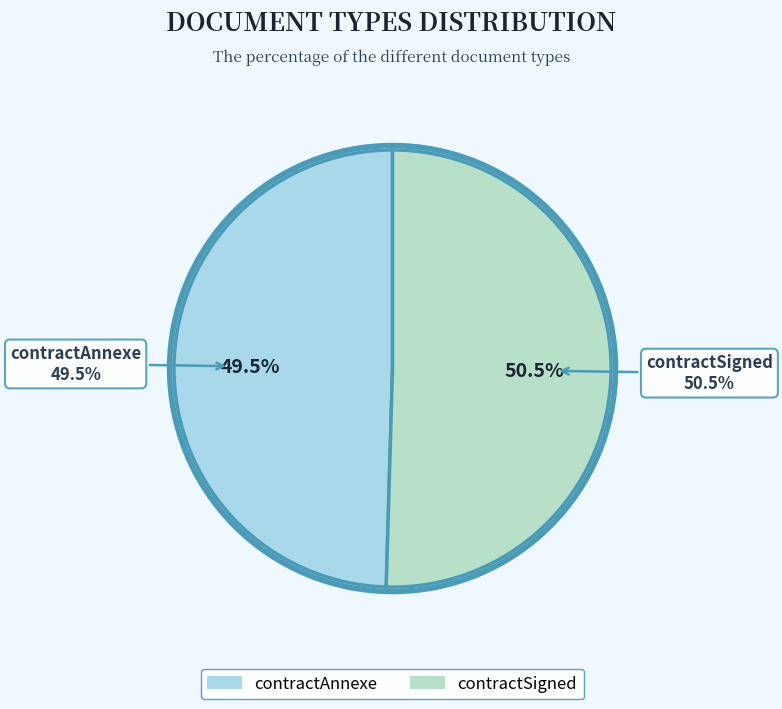

How many segments does this pie chart have?

2